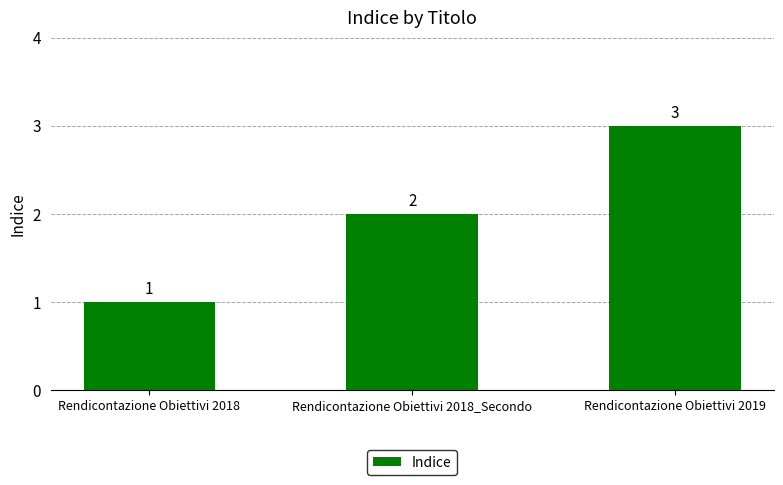

How many series are shown in this chart?

1